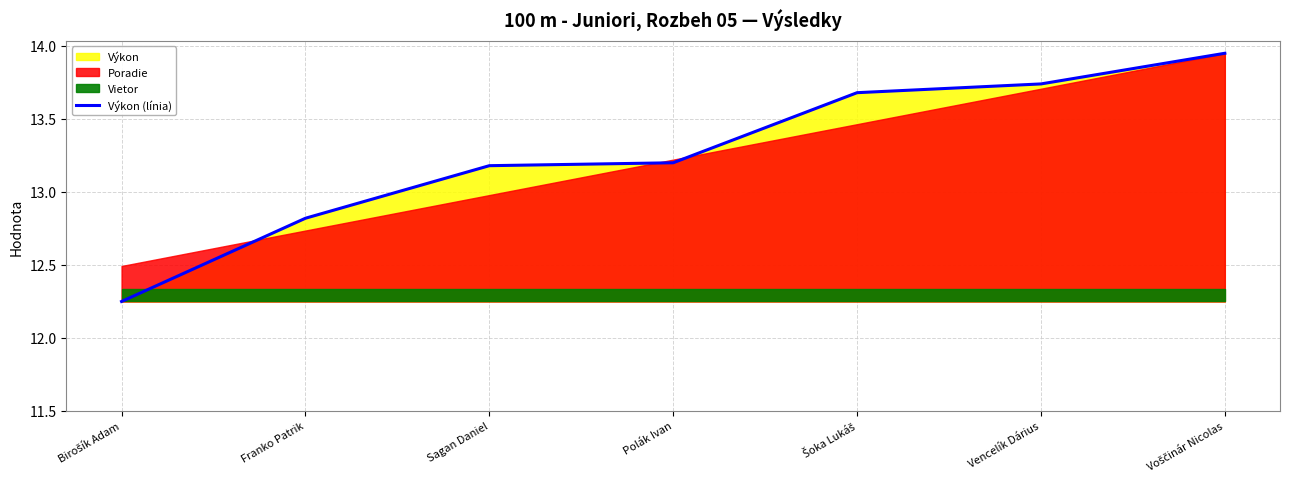

The chart shows a value of 24.1 at Vencelík Dárius. True or false?

False